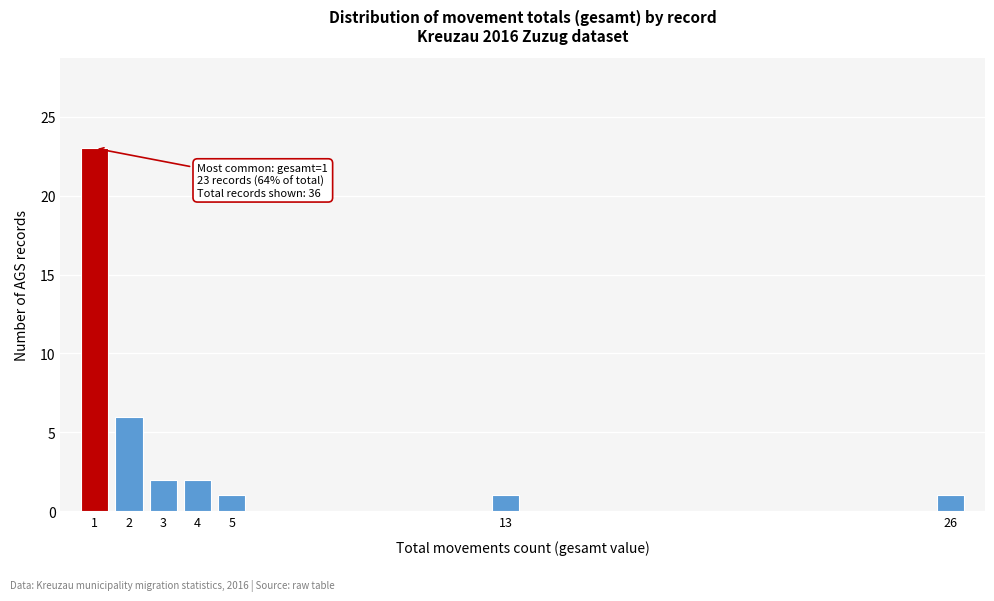

Reading right to left, extract all data points from this chart.

26=1	13=1	5=1	4=2	3=2	2=6	1=23